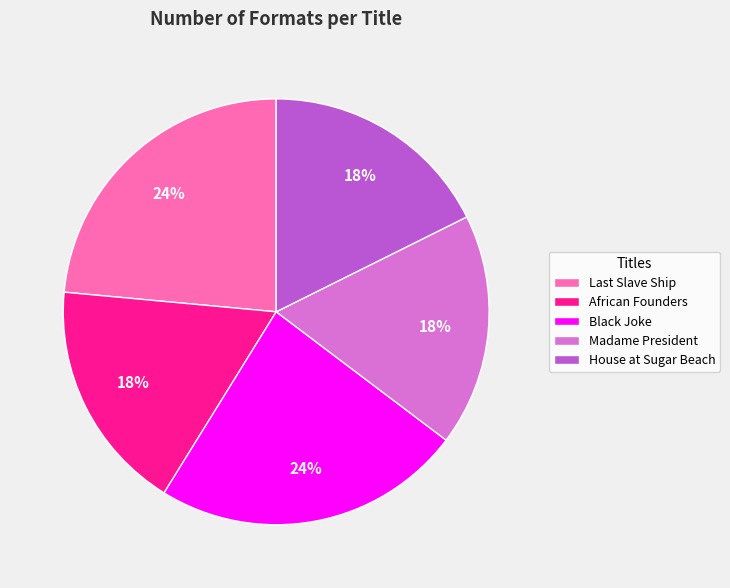

To the nearest percent, what is the difference between the largest and smallest slice percentages?

6%